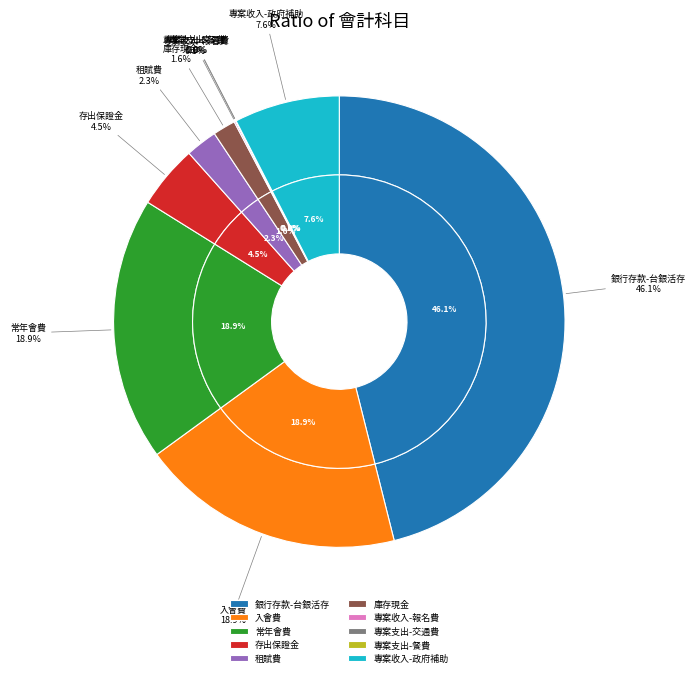

How many segments does this pie chart have?

10